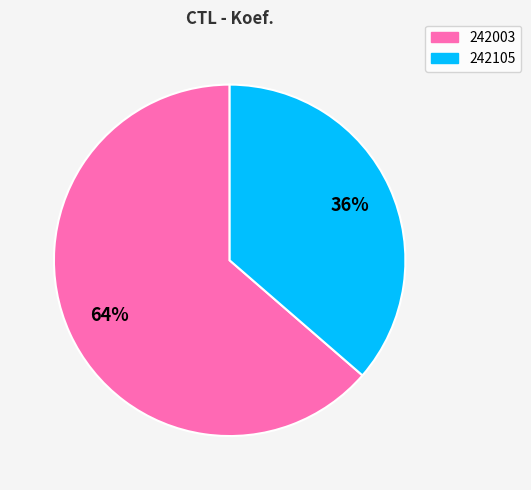

Which has a higher value, 242105 or 242003?

242003